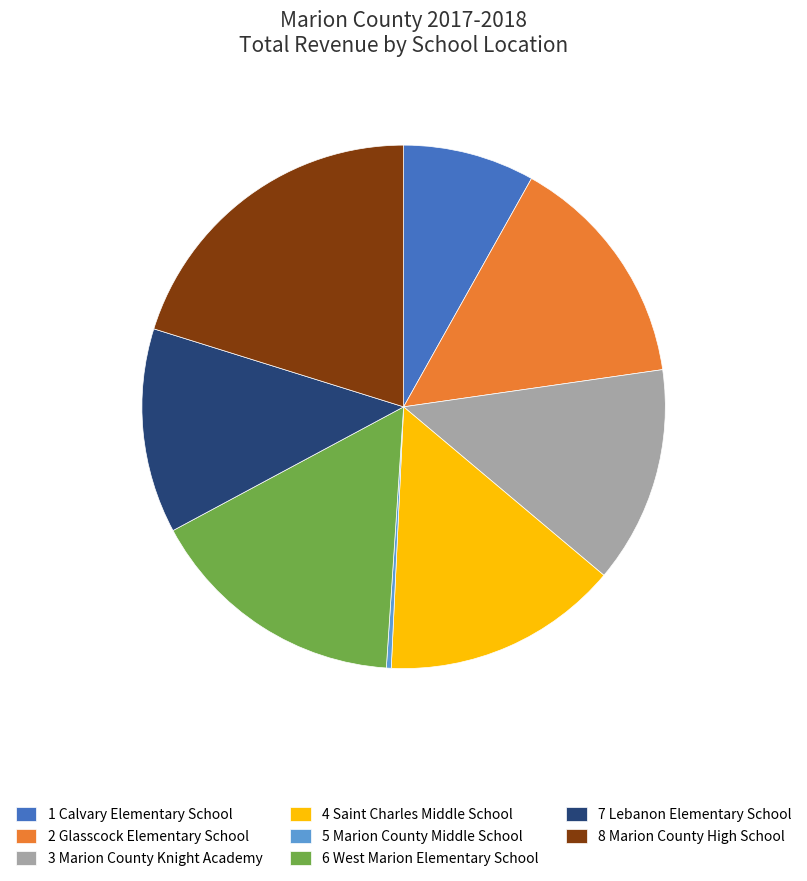

Is the sum of 4 Saint Charles Middle School and 2 Glasscock Elementary School greater than half?

No